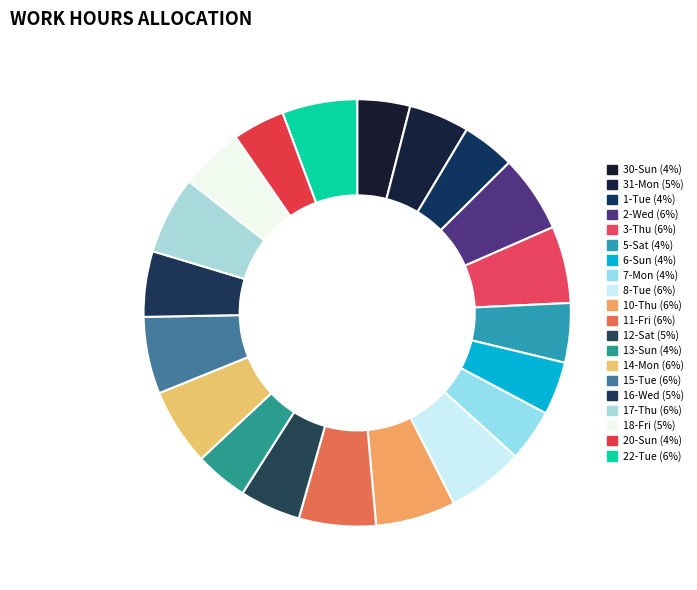

True or false: 2-Wed accounts for 1% of the total.

False